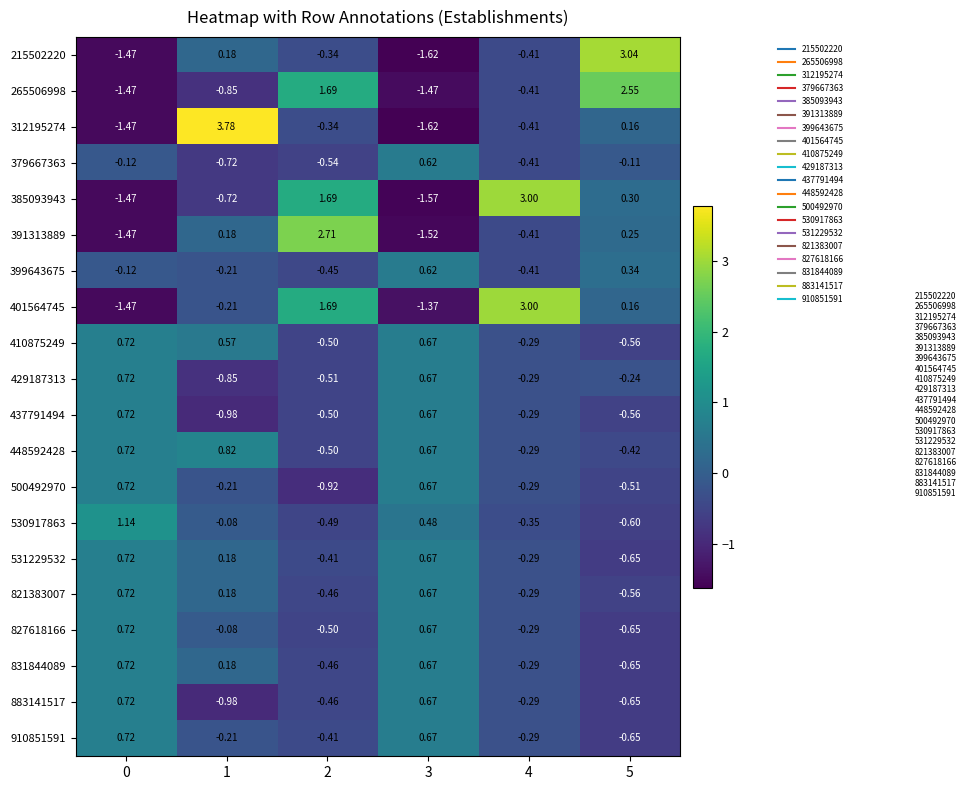

Is the value of 401564745 at 1 greater than the value of 385093943 at 2?

No